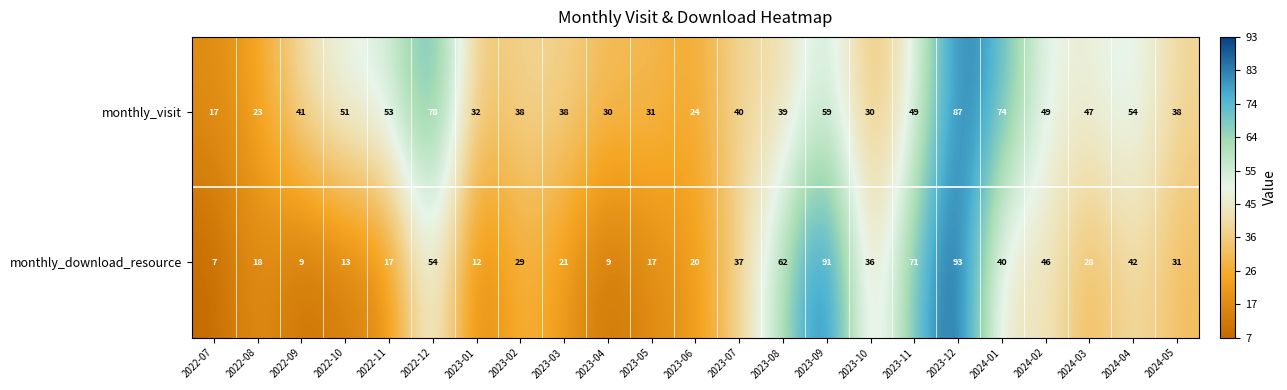

What is the sum of the monthly_download_resource values at 2024-05 and 2023-12?

124